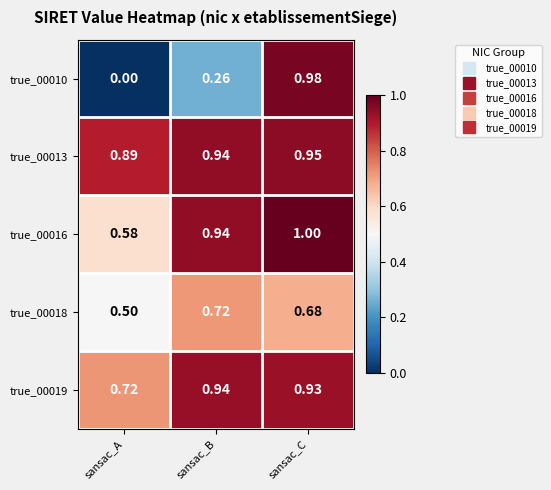

At which label is true_00013 closest to 0?

sansac_A